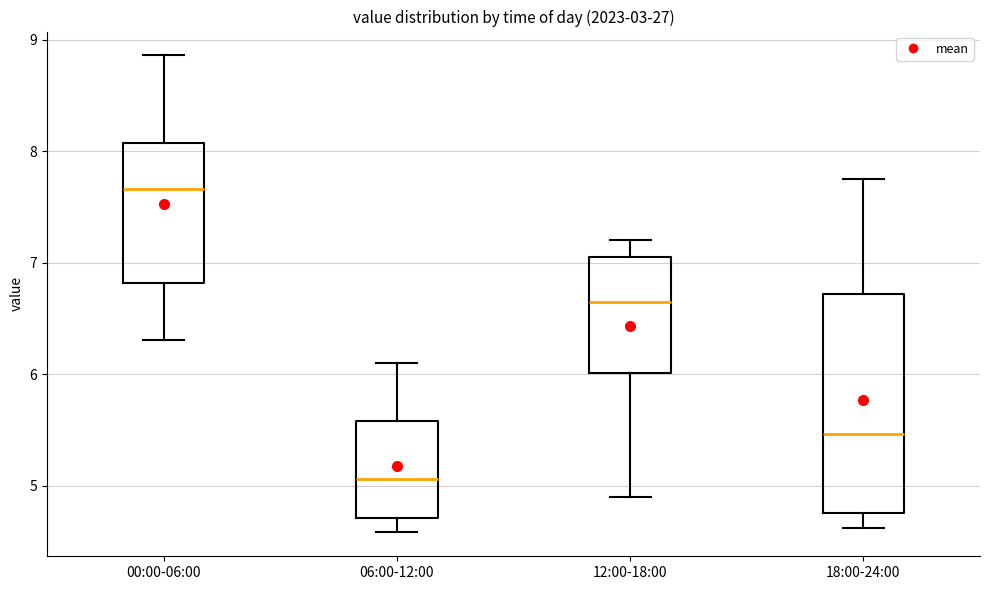

Reading left to right, read every box against the y-axis: the position of its median line, the range the box covers, and the ends of its whiskers. The values are not printed on the chart, so give them approximately, as read against the axis.

00:00-06:00: median 7.7, box 6.8 to 8.1, whiskers 6.3 to 8.9
06:00-12:00: median 5.1, box 4.7 to 5.6, whiskers 4.6 to 6.1
12:00-18:00: median 6.7, box 6.0 to 7.1, whiskers 4.9 to 7.2
18:00-24:00: median 5.5, box 4.8 to 6.7, whiskers 4.6 to 7.8